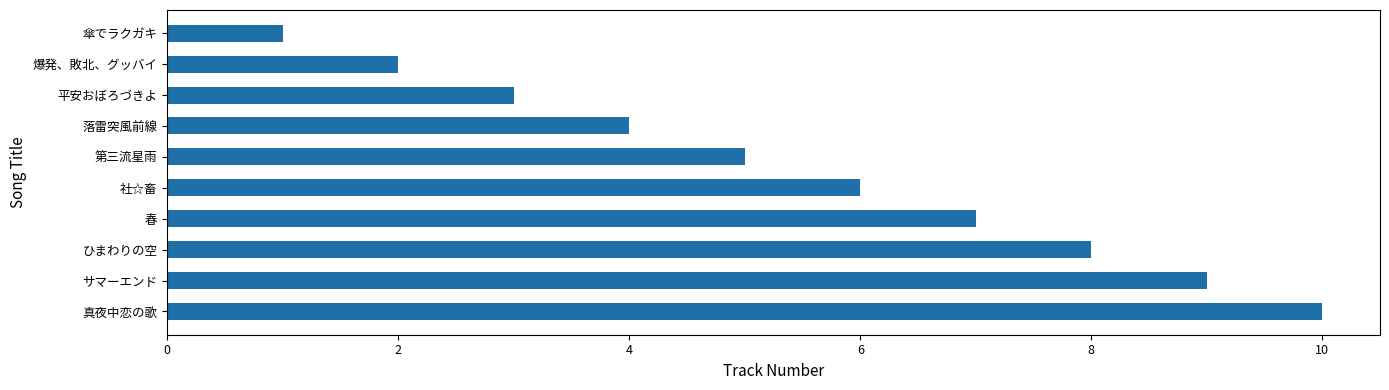

List the labels in order of value, smallest first.

傘でラクガキ, 爆発、敗北、グッバイ, 平安おぼろづきよ, 落雷突風前線, 第三流星雨, 社☆畜, 春, ひまわりの空, サマーエンド, 真夜中恋の歌